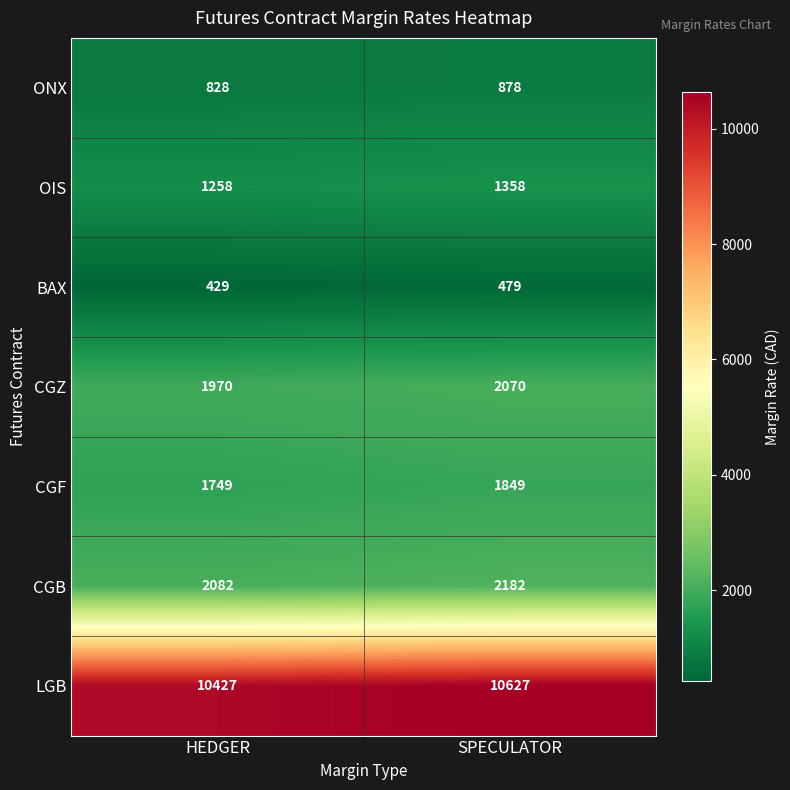

How many distinct data groups are displayed?

7